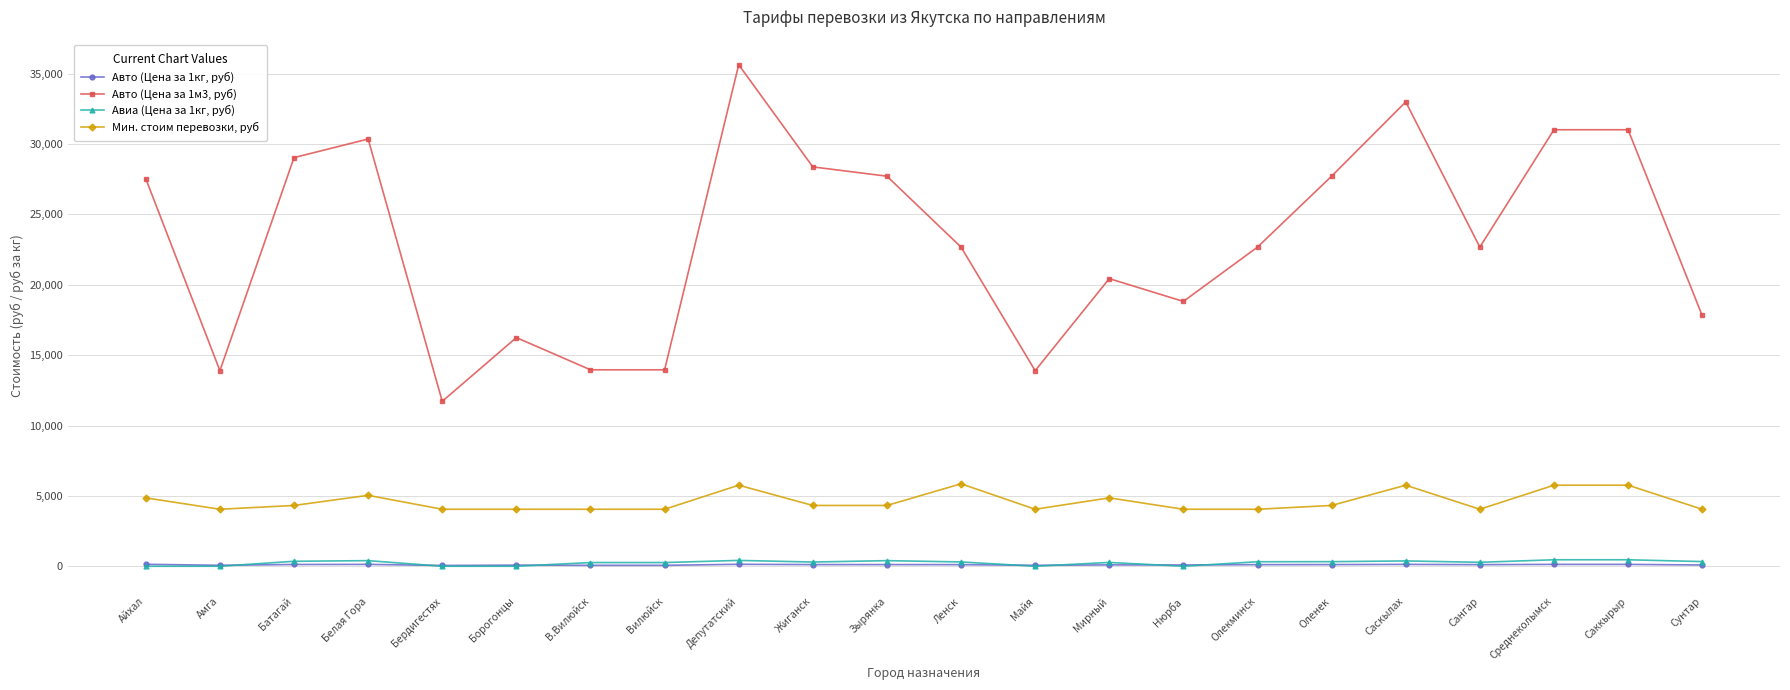

Is it true that Авто (Цена за 1м3, руб) equals 27540.0 at Айхал?

True